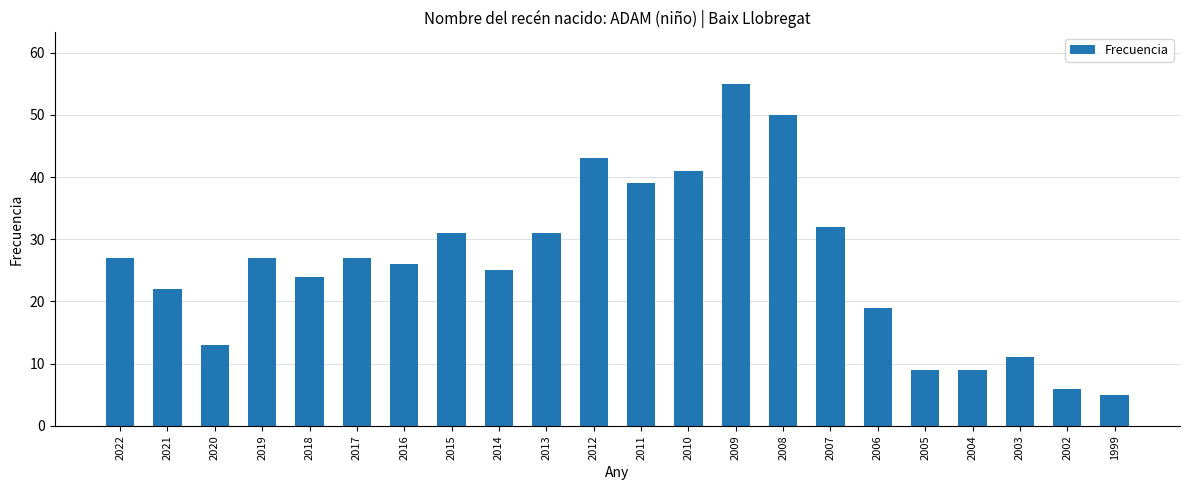

How many data points are less than 27?

11